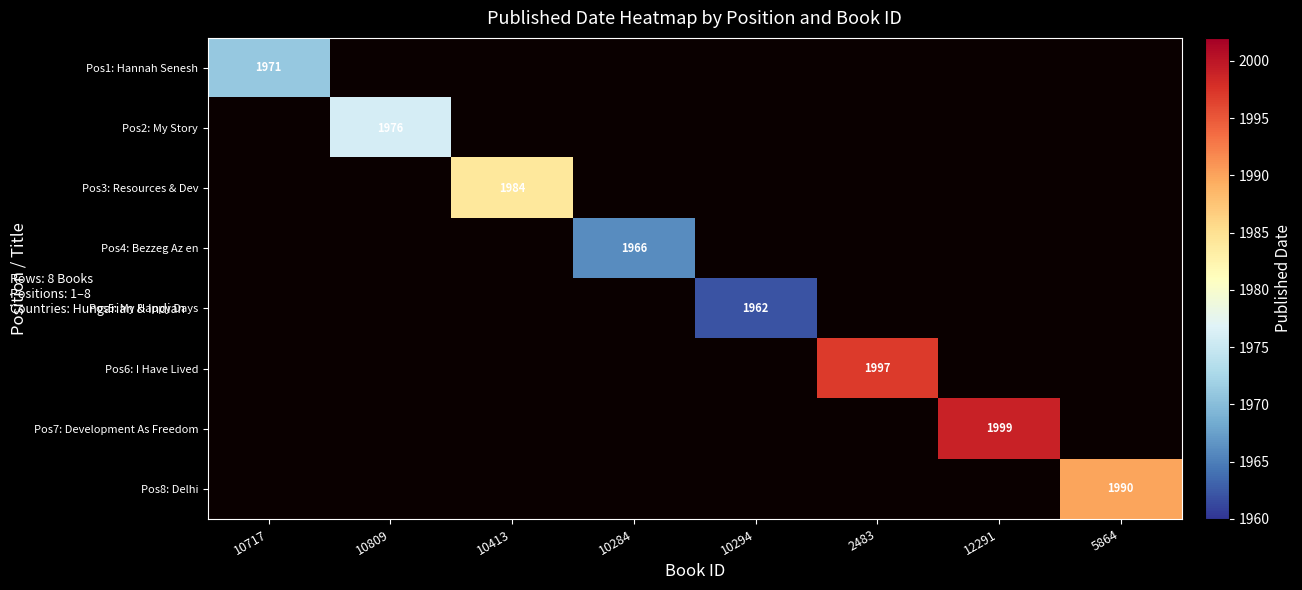

Is the value of Pos2: My Story at 10809 greater than the value of Pos1: Hannah Senesh at 10717?

Yes